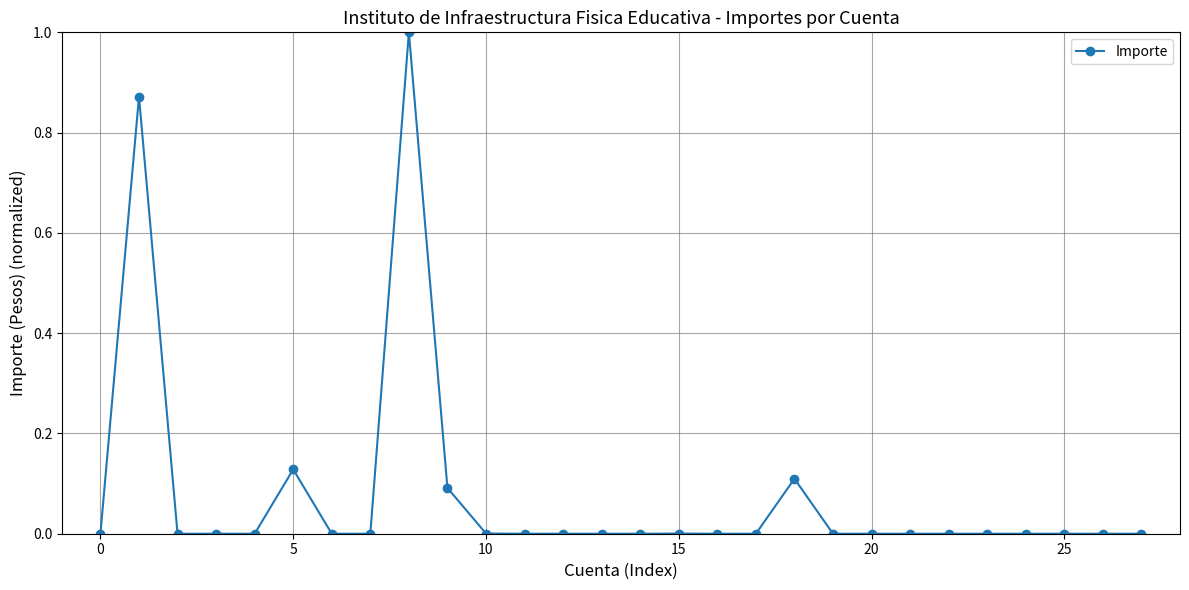

What is the maximum value shown in the chart?

1.0